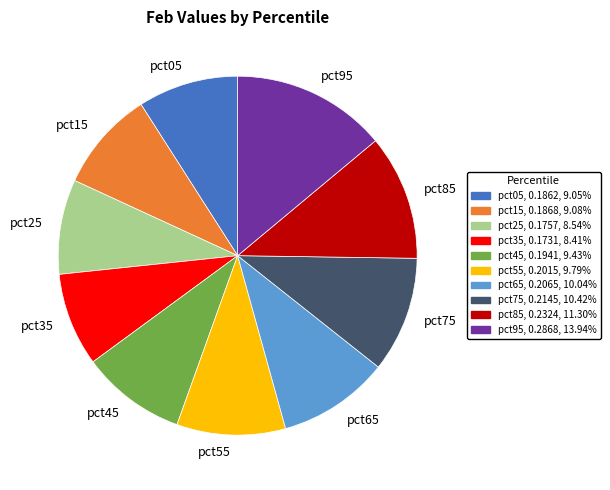

Is the sum of pct05 and pct85 greater than half?

No